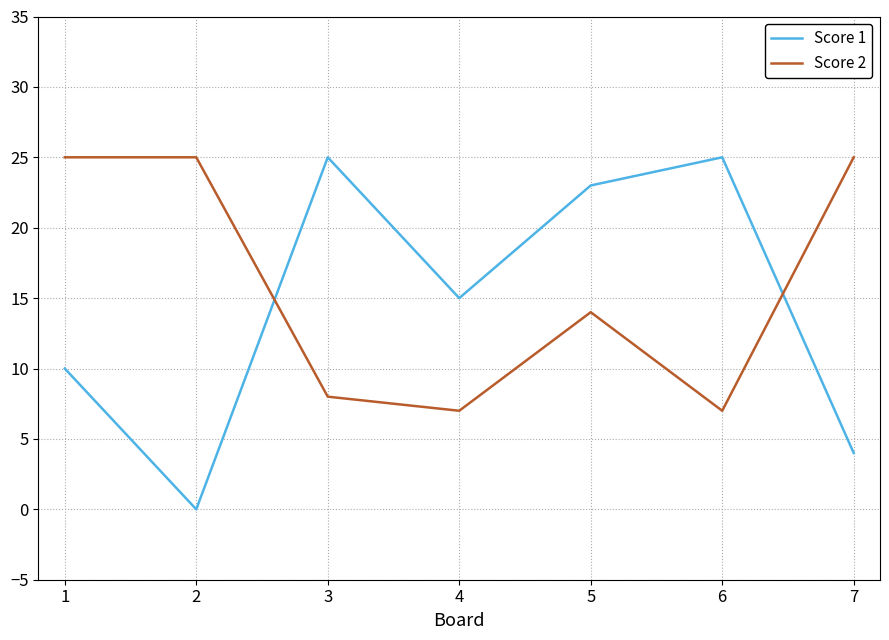

At 5, list the series in order from largest to smallest.

Score 1, Score 2